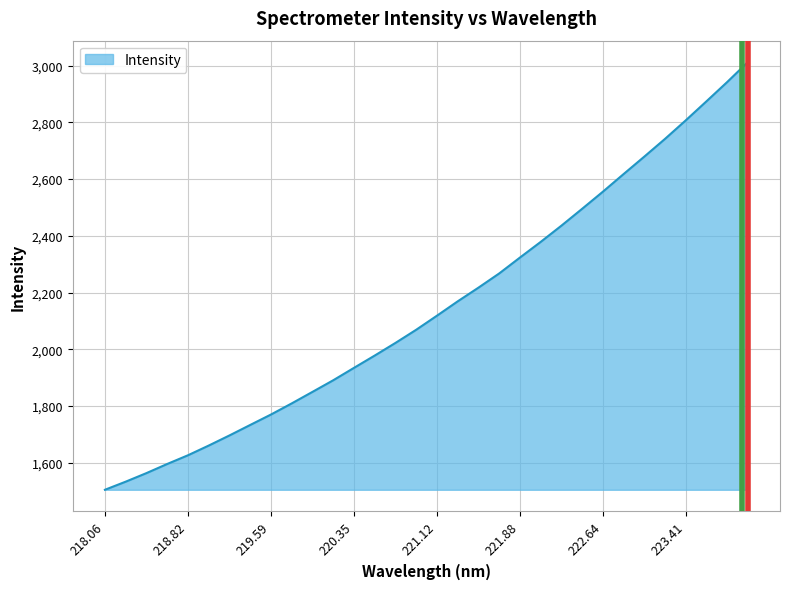

Reading right to left, what are all the values shown in this chart?

3012.4	2941.8	2873.9	2806.8	2741.6	2679.1	2617.5	2555.3	2495.1	2435.7	2378.4	2323.3	2267.3	2217.3	2169.0	2118.5	2069.0	2022.6	1978.0	1934.7	1891.0	1850.0	1809.4	1770.2	1733.4	1696.5	1660.8	1626.6	1595.9	1563.7	1533.5	1504.9